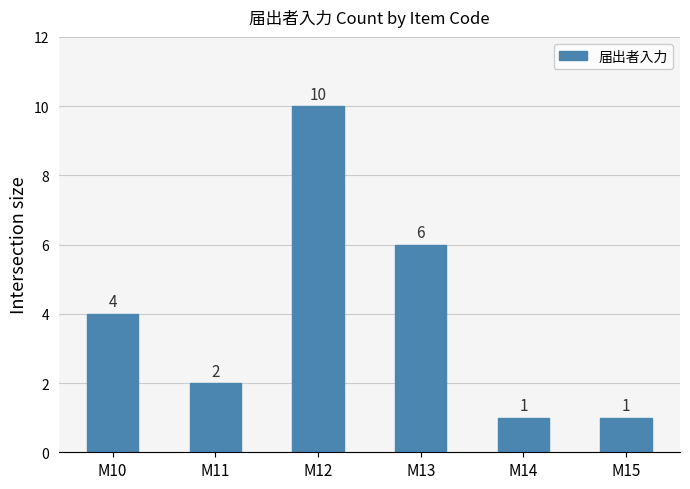

The value at M10 is 2. True or false?

False